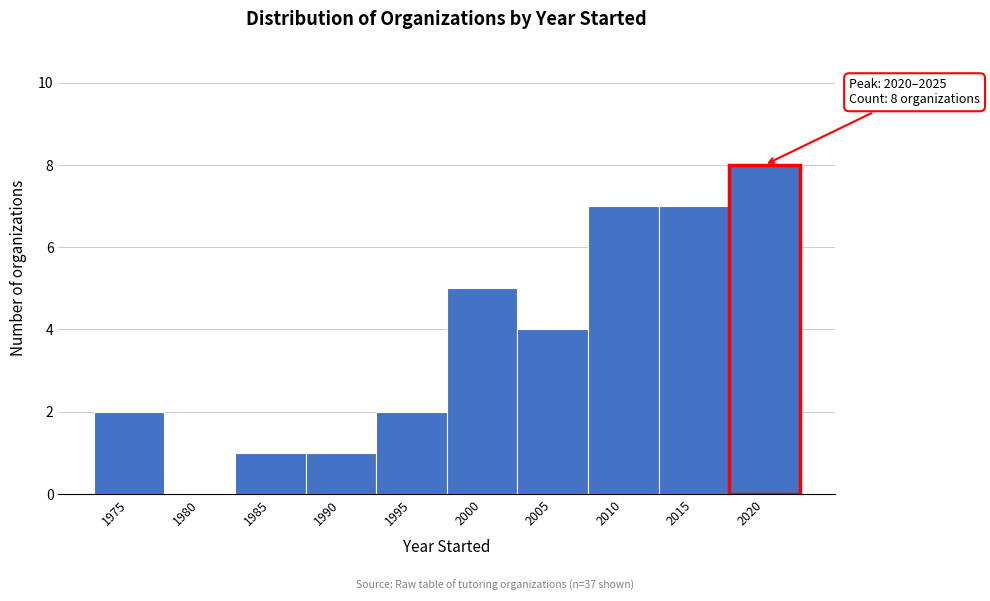

Reading right to left, extract all data points from this chart.

2020=8	2015=7	2010=7	2005=4	2000=5	1995=2	1990=1	1985=1	1980=0	1975=2